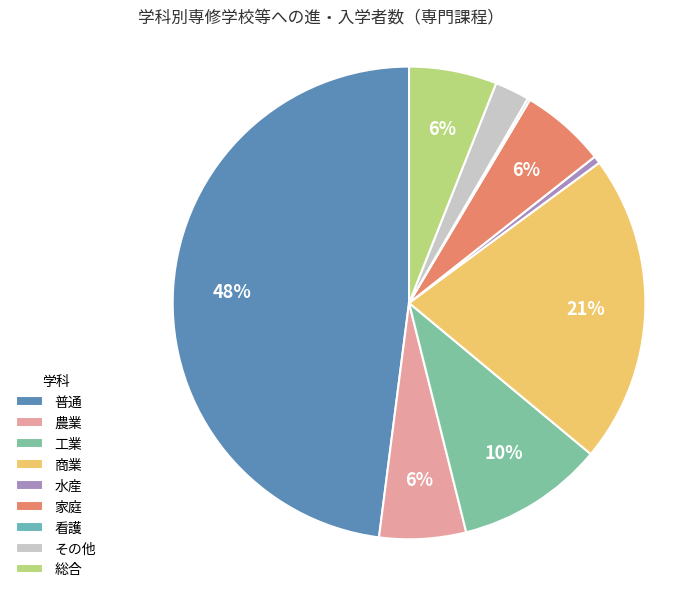

Rank the categories by value from highest to lowest.

普通, 商業, 工業, 総合, 農業, 家庭, その他, 水産, 看護